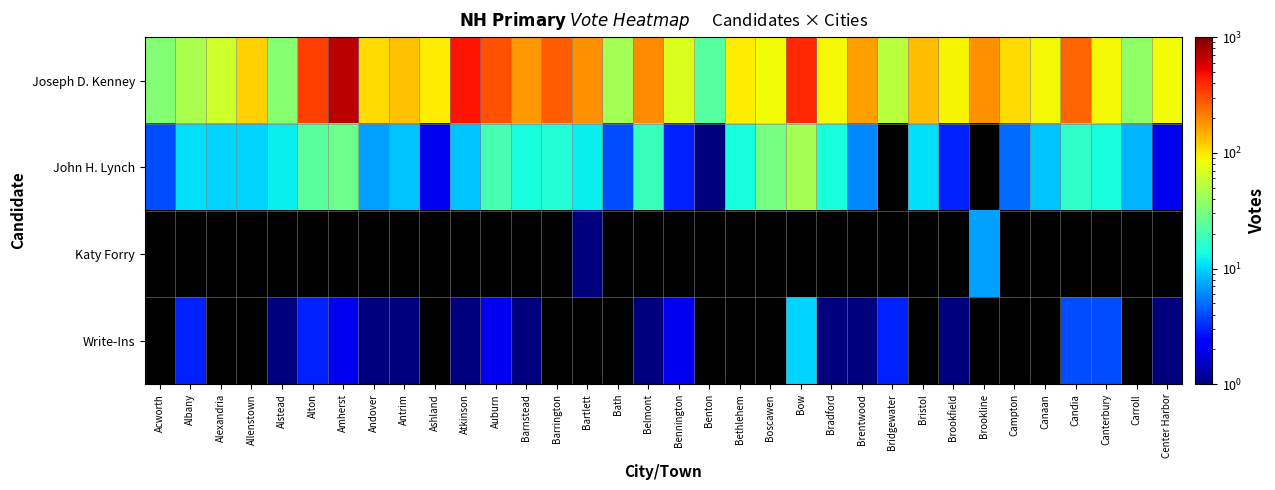

Which series has the largest total across all categories?

Joseph D. Kenney